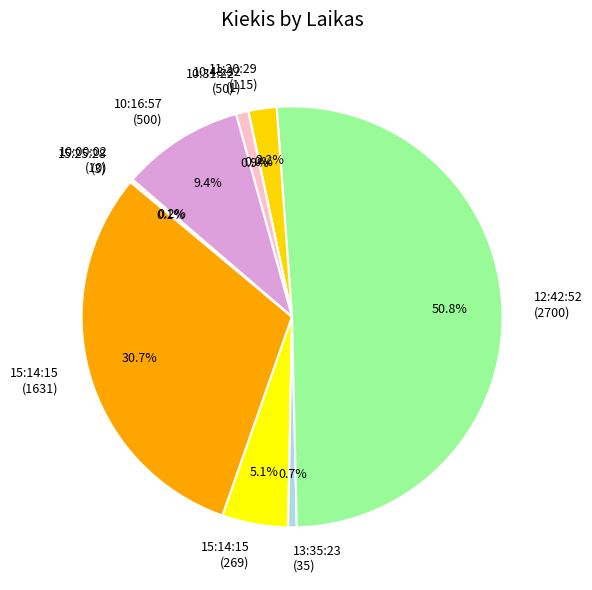

How much of the chart is everything except 15:14:15 (269)?

94.9%